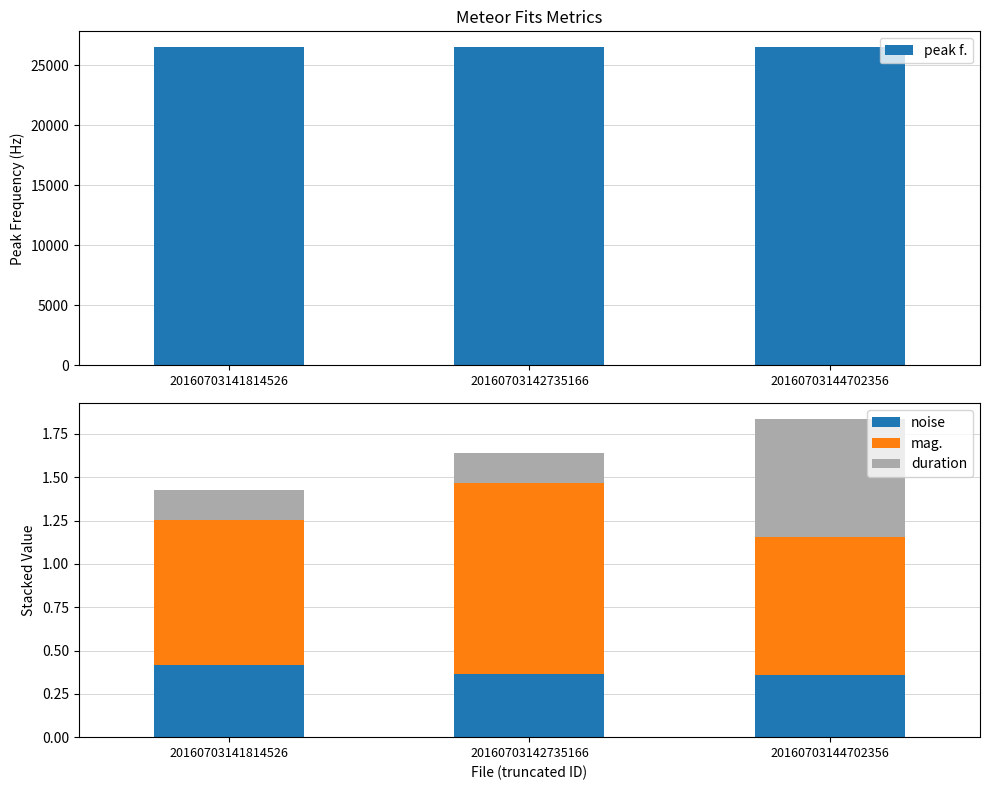

Reading left to right, list all the values displayed in this chart.

peak f.: 26488.8	26502.0	26506.3
noise: 0.4	0.4	0.4
mag.: 0.8	1.1	0.8
duration: 0.2	0.2	0.7